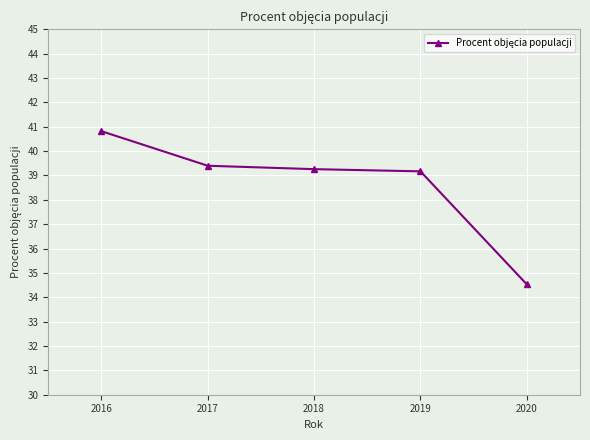

What is the value of the 1st point from the left?

40.8